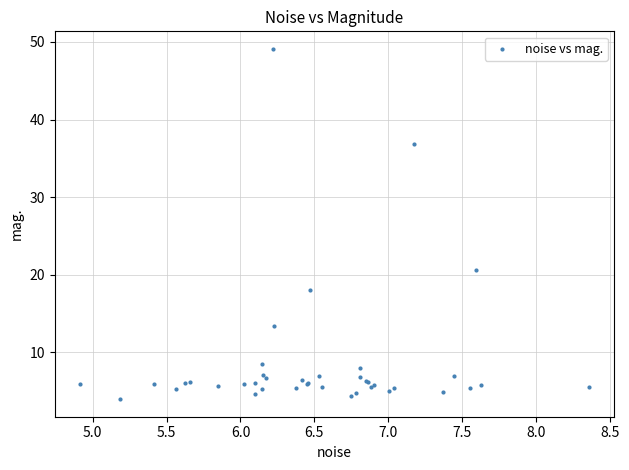

What Y value in the scatter plot is closest to 26?

20.6